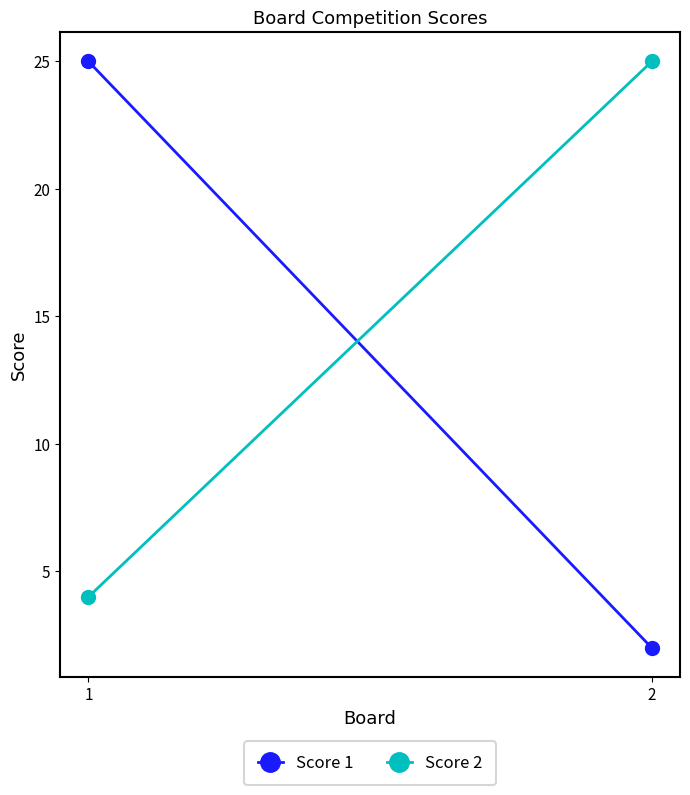

What is the spread (max minus min) of values at 1?

21